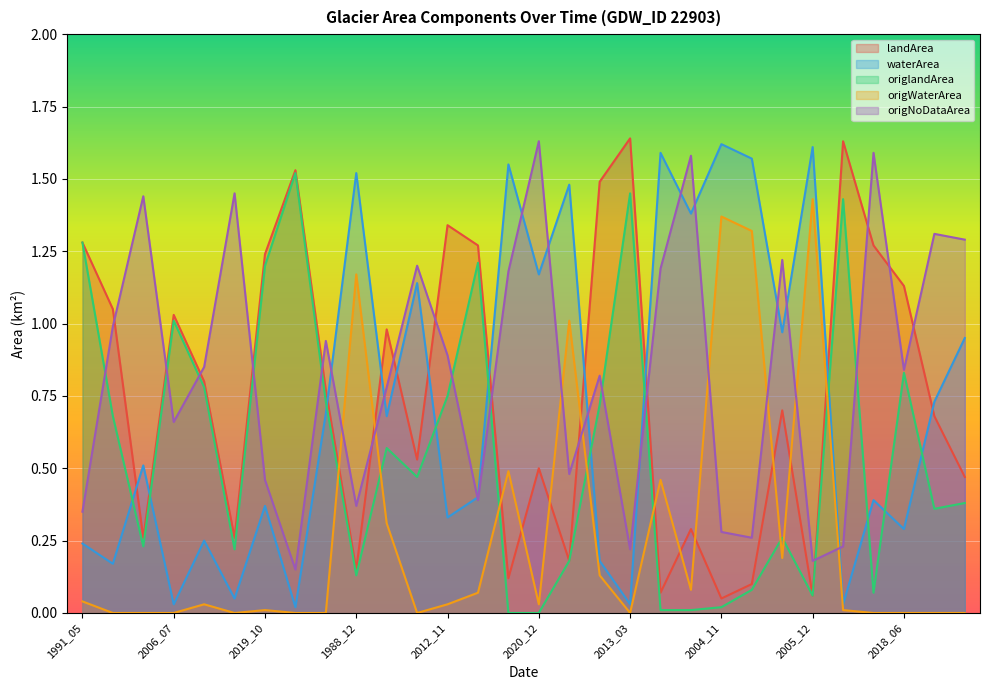

What is the label of the 12th point from the right?

2013_03